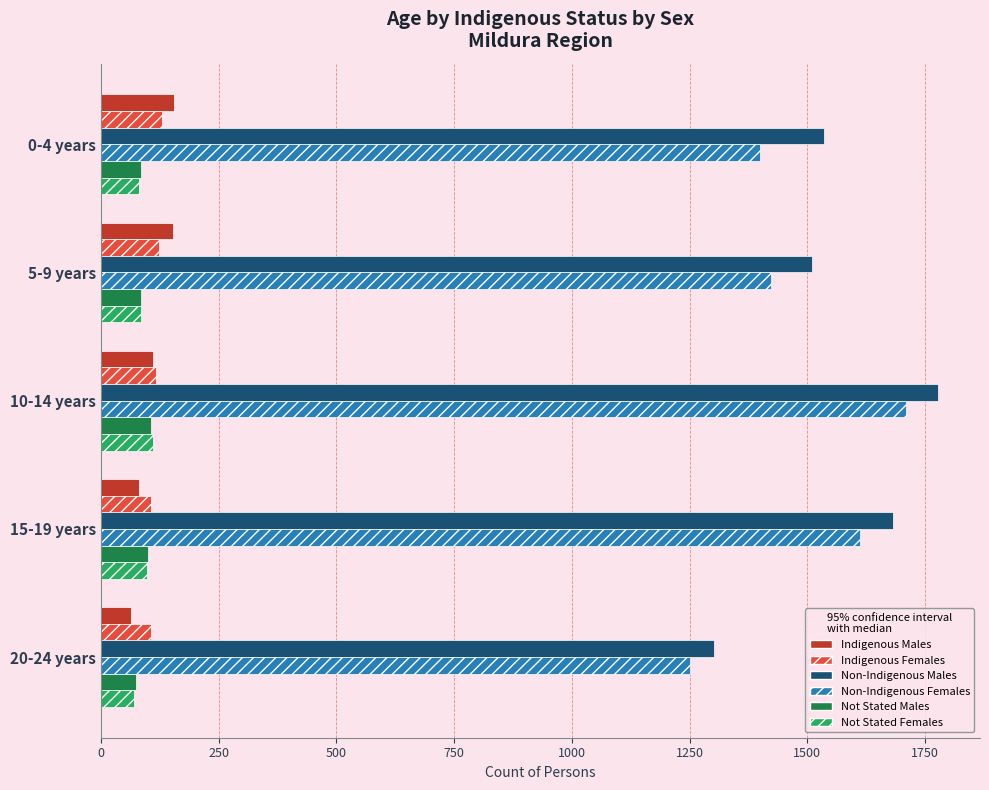

What is the difference between the maximum and minimum values in the Not Stated Females series?

40